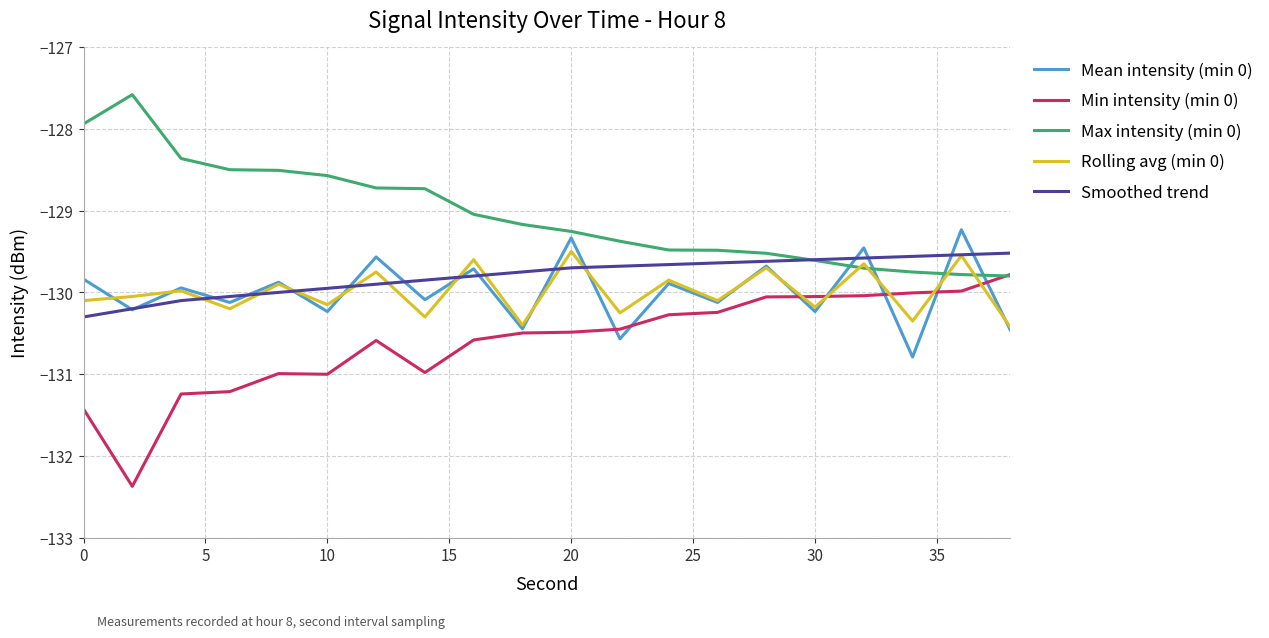

Is this an area chart (filled region under the line)?

No